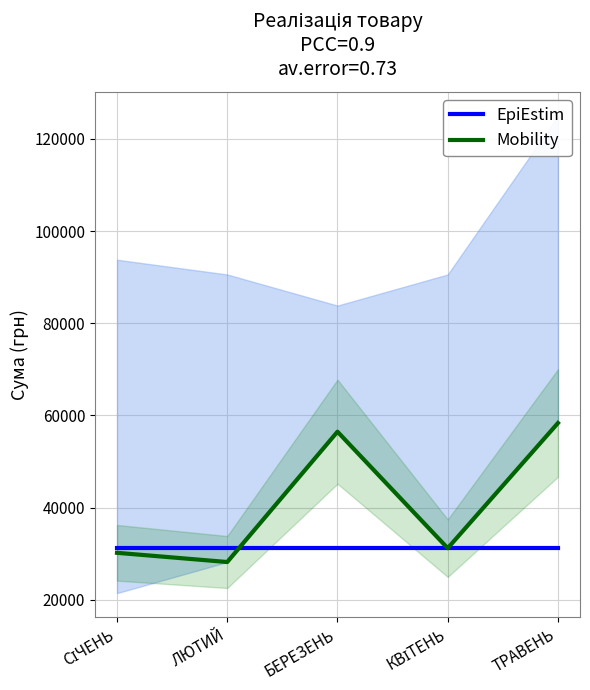

What is the greatest value displayed?

58360